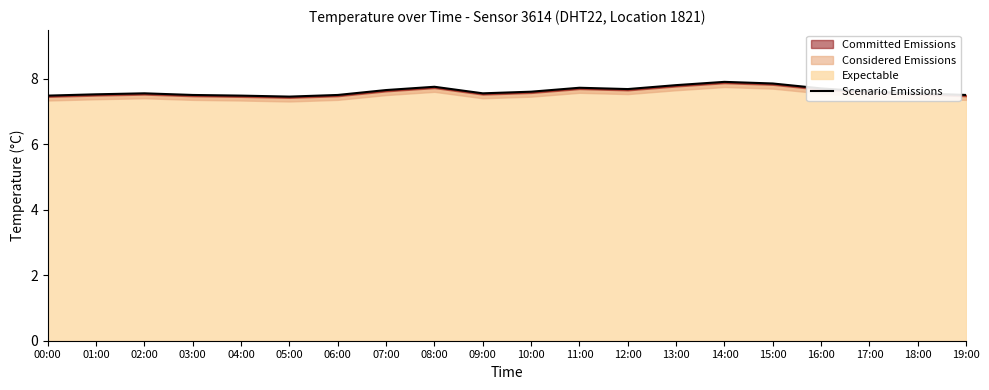

Which category has the lowest value across all series?

05:00